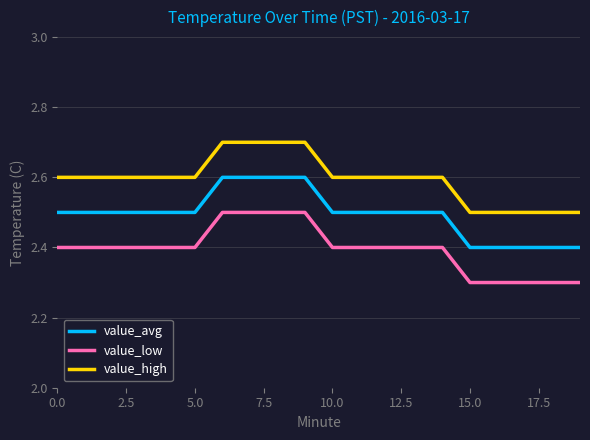

What is the difference between the maximum and minimum values in the value_avg series?

0.2